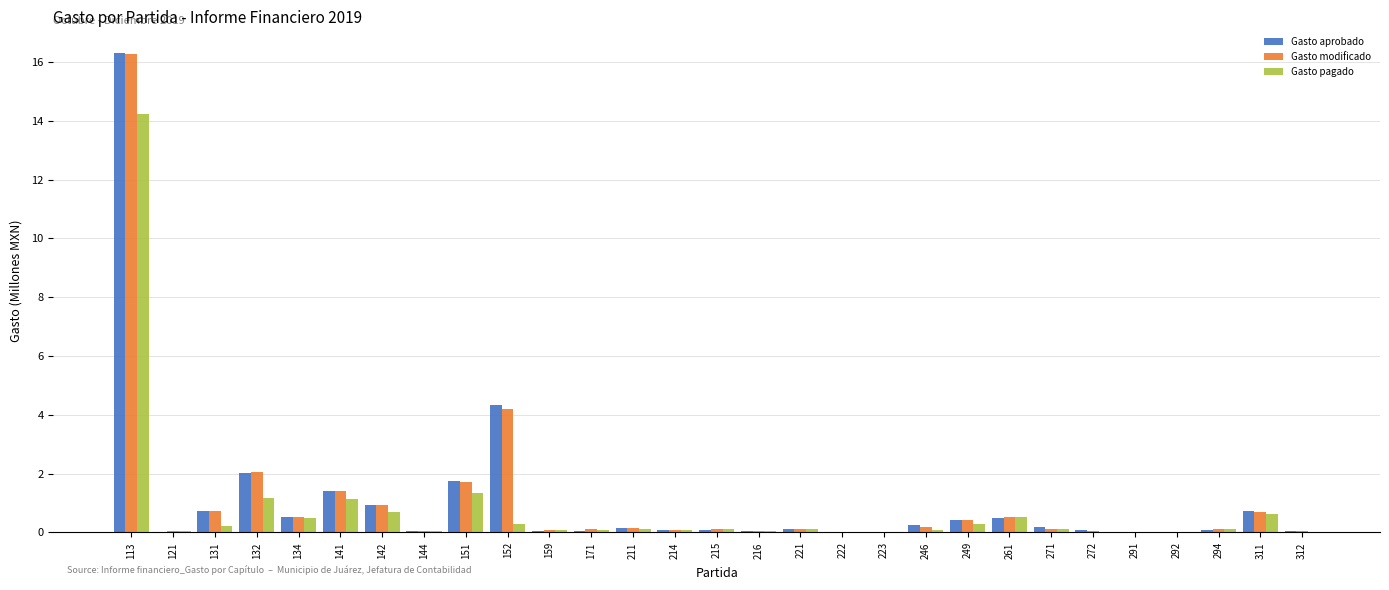

What is the highest value of the Gasto aprobado series?

16.3